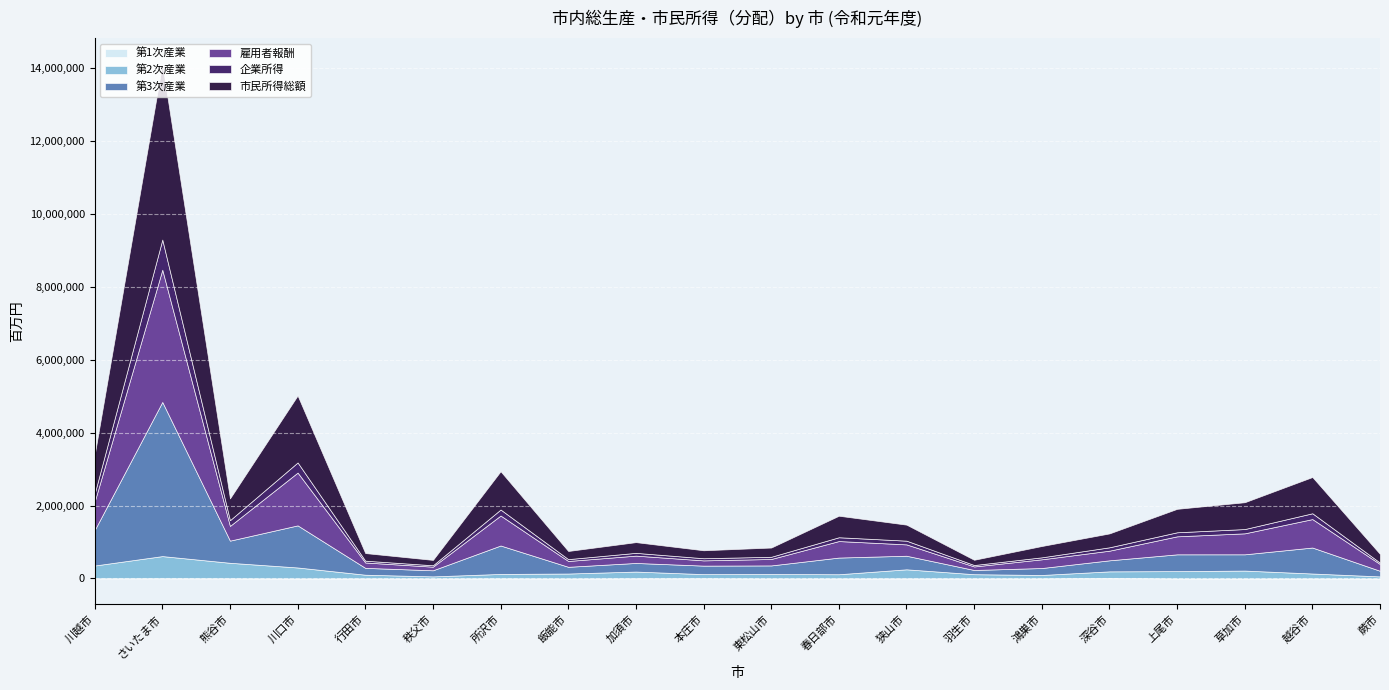

Is it true that 企業所得 equals 92635 at 深谷市?

True